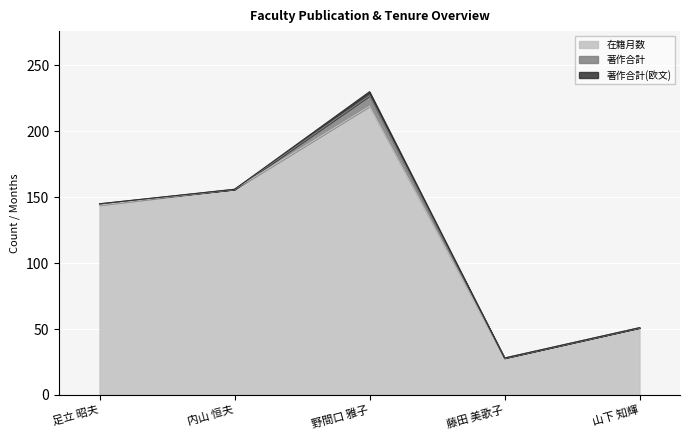

True or false: 在籍月数 and 著作合計 cross at least once.

False